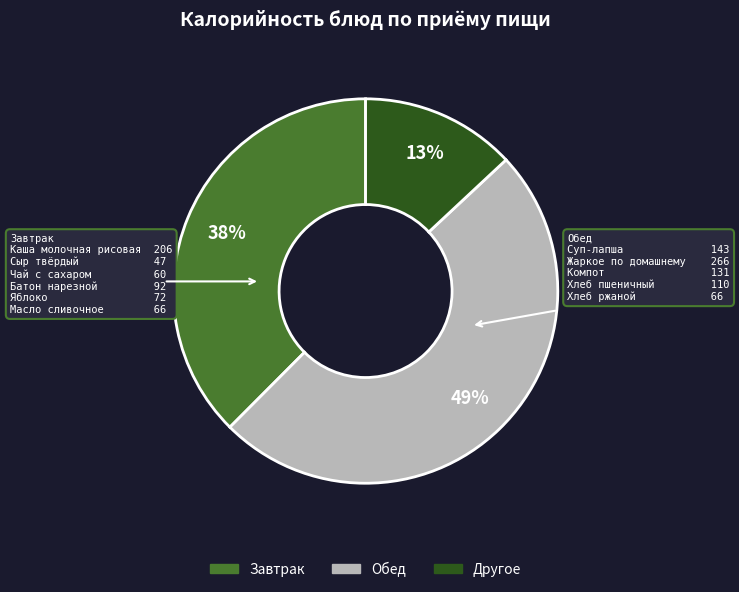

Does any single category account for the majority?

No